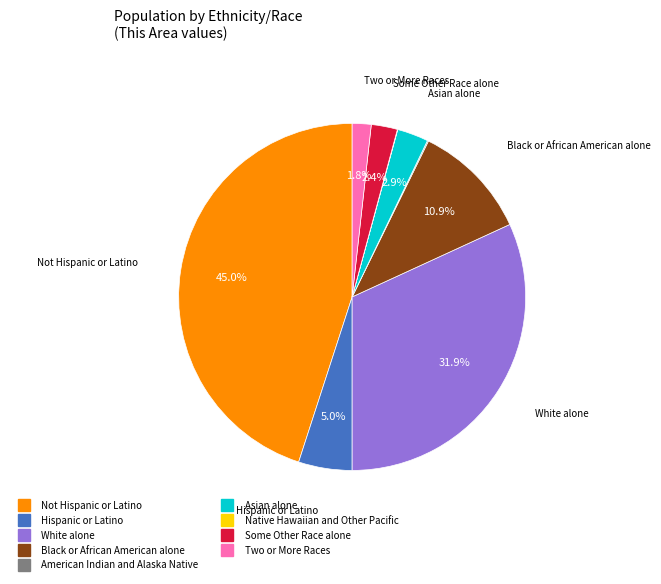

Which slice is the largest?

Not Hispanic or Latino